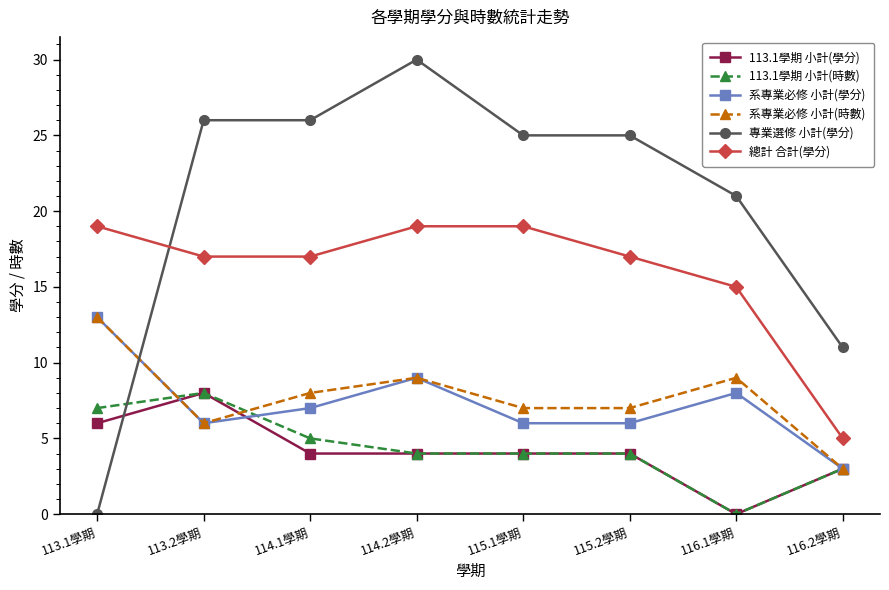

The value of 系專業必修 小計(學分) at 116.2學期 is 3. True or false?

True